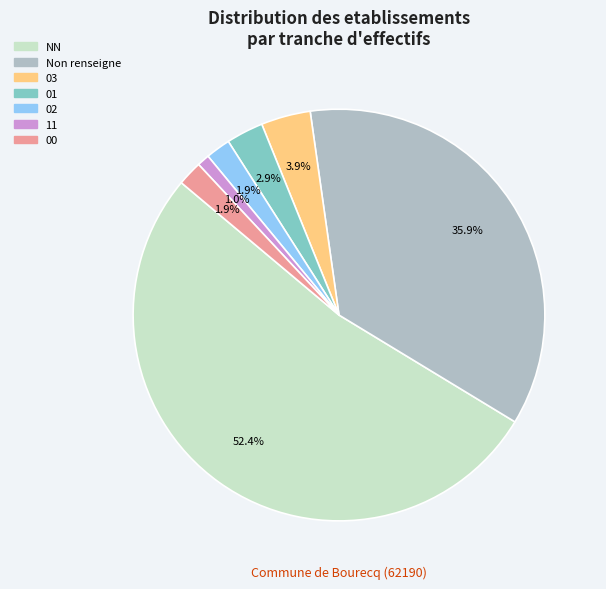

Is there a majority slice in this chart?

Yes